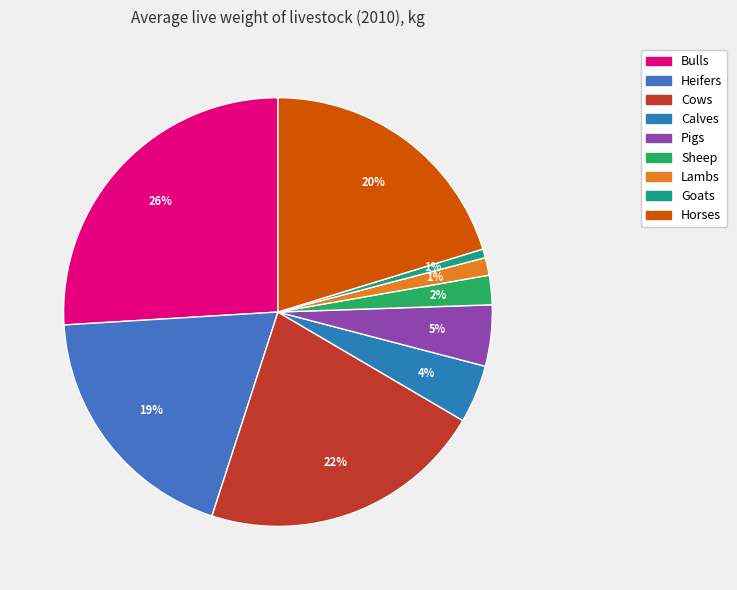

To the nearest percent, what portion does Lambs represent?

1%